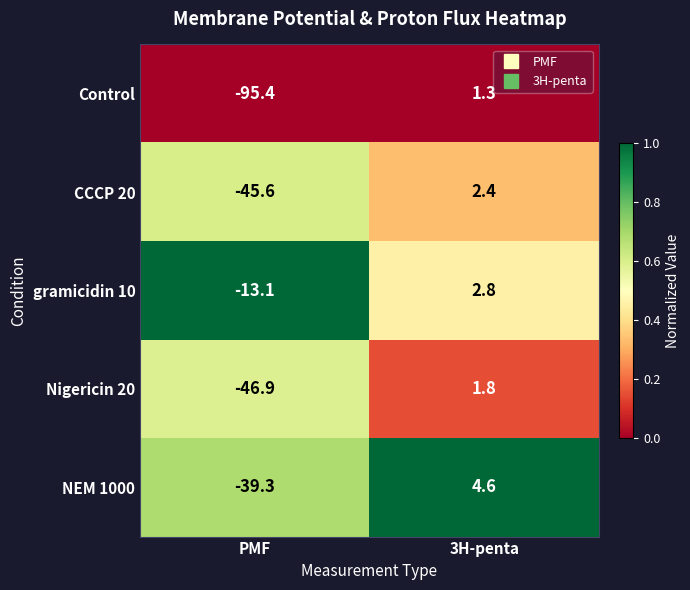

What is the approximate value of gramicidin 10 at PMF?

-13.1